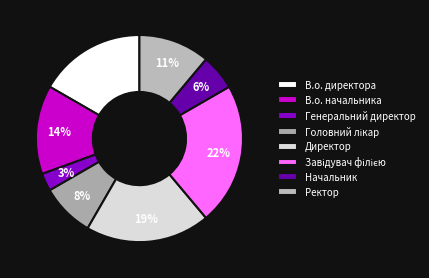

To the nearest percent, what is the average slice percentage?

12%